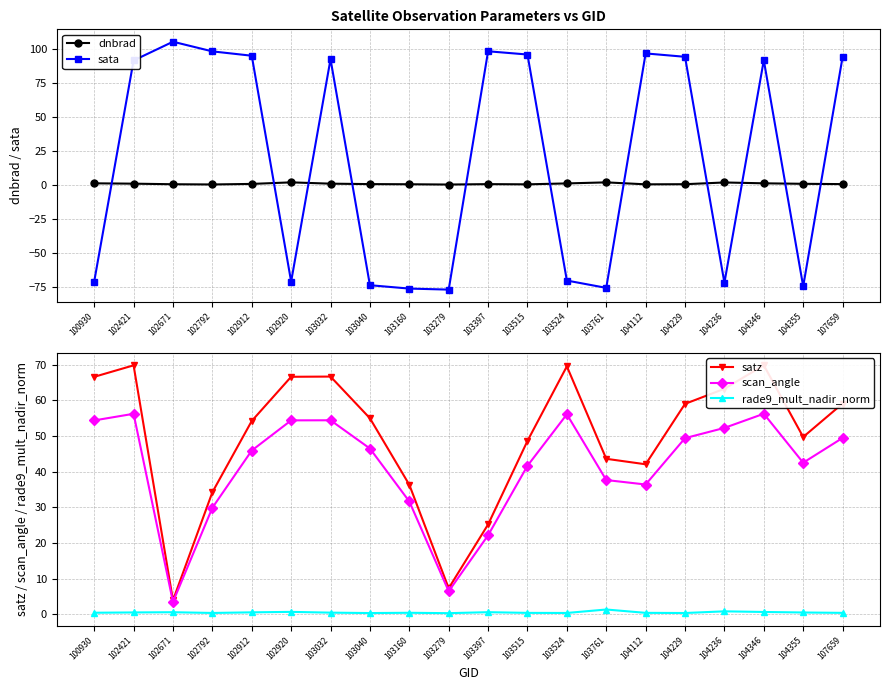

The value of sata at 104346 is 91.6. True or false?

True